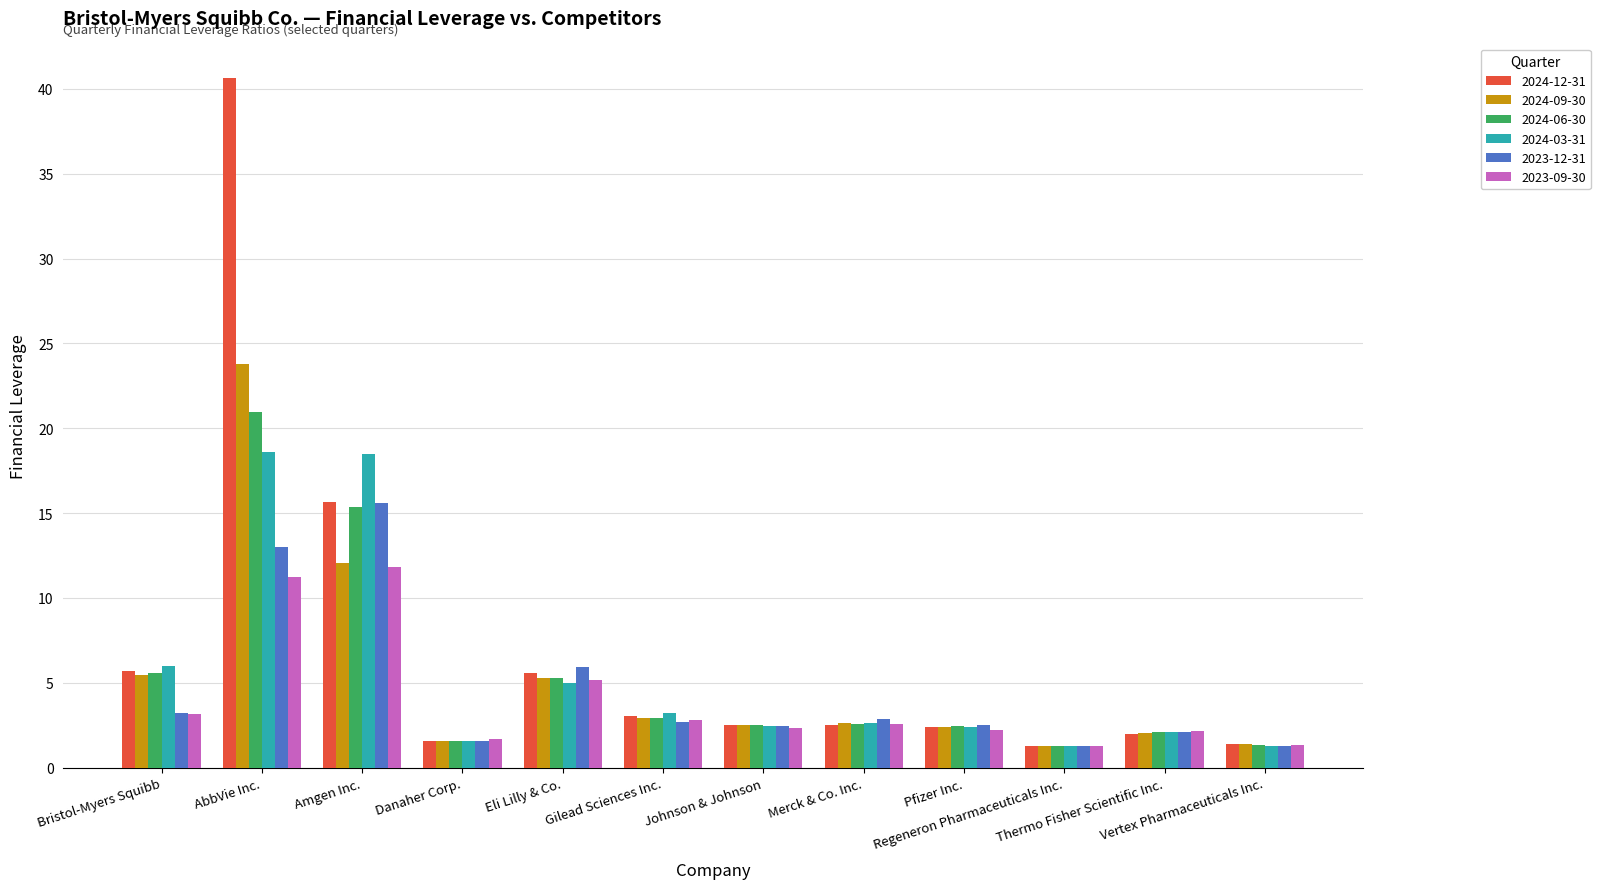

What are all the series names shown in the legend?

2024-12-31, 2024-09-30, 2024-06-30, 2024-03-31, 2023-12-31, 2023-09-30